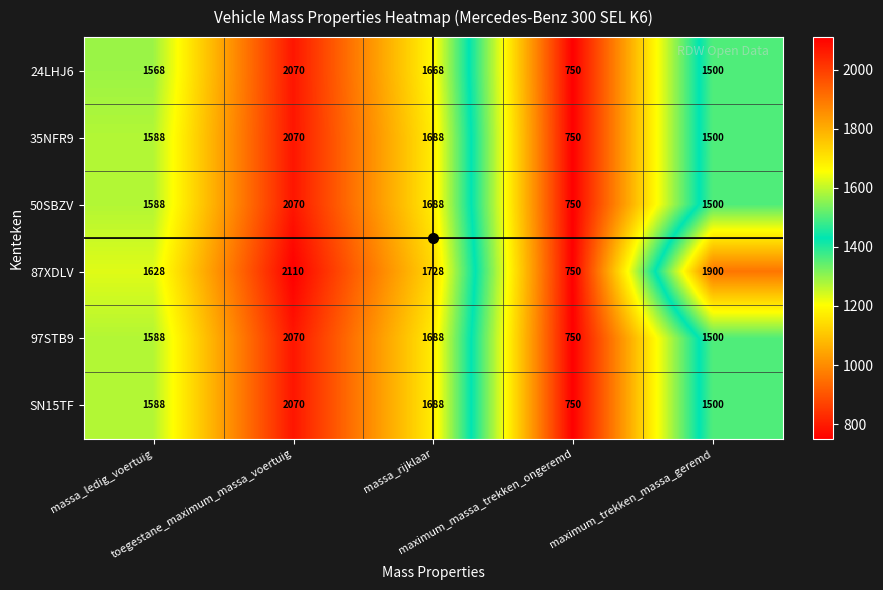

Which series has the widest spread of values?

87XDLV